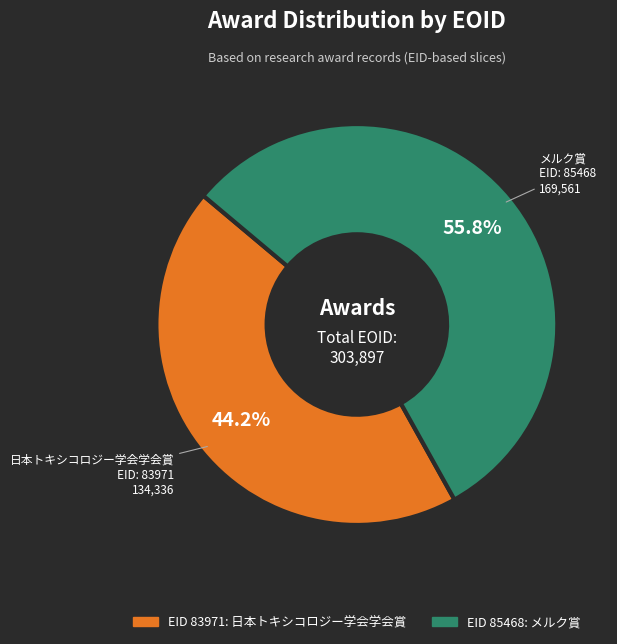

Does any single category account for the majority?

Yes